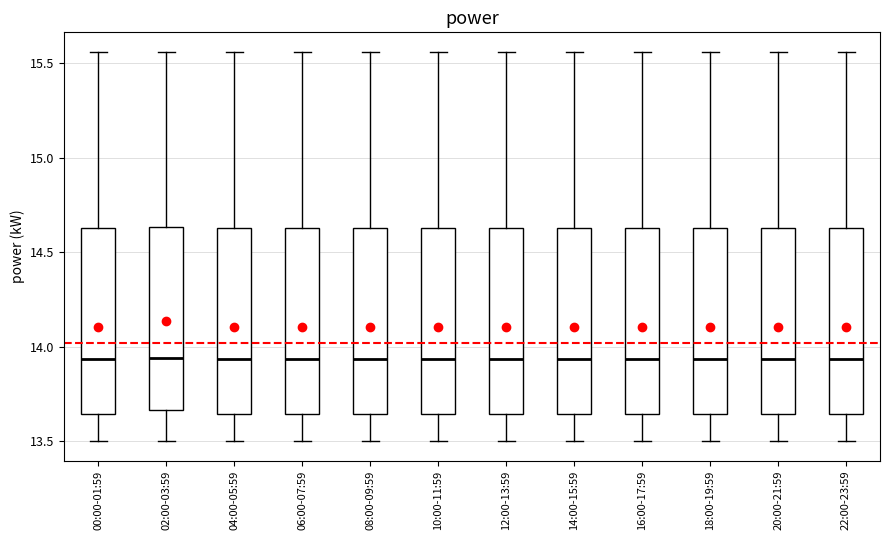

Where does the upper whisker of the box for 10:00-11:59 end on the y-axis? The values are not printed on the chart, so give them approximately, as read against the axis.

15.55